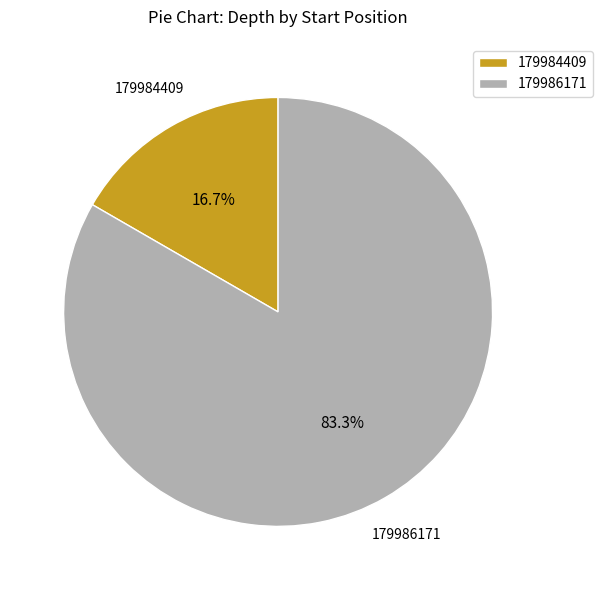

What percentage is the 179986171 slice, to the nearest percent?

83%